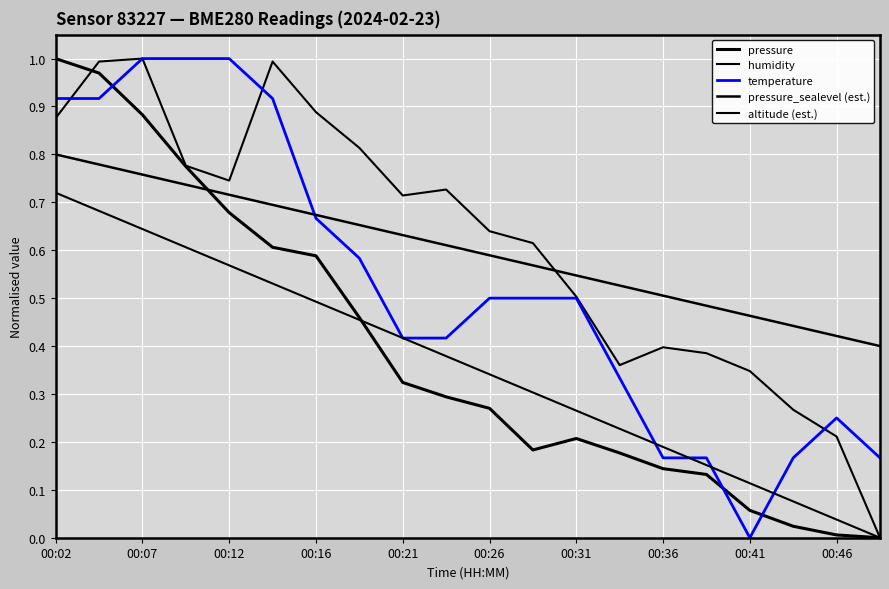

Does the chart display data point markers on the line(s)?

No